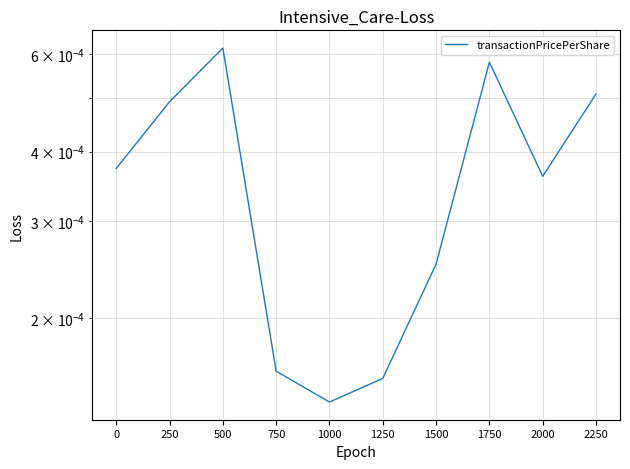

How many series are shown in this chart?

1